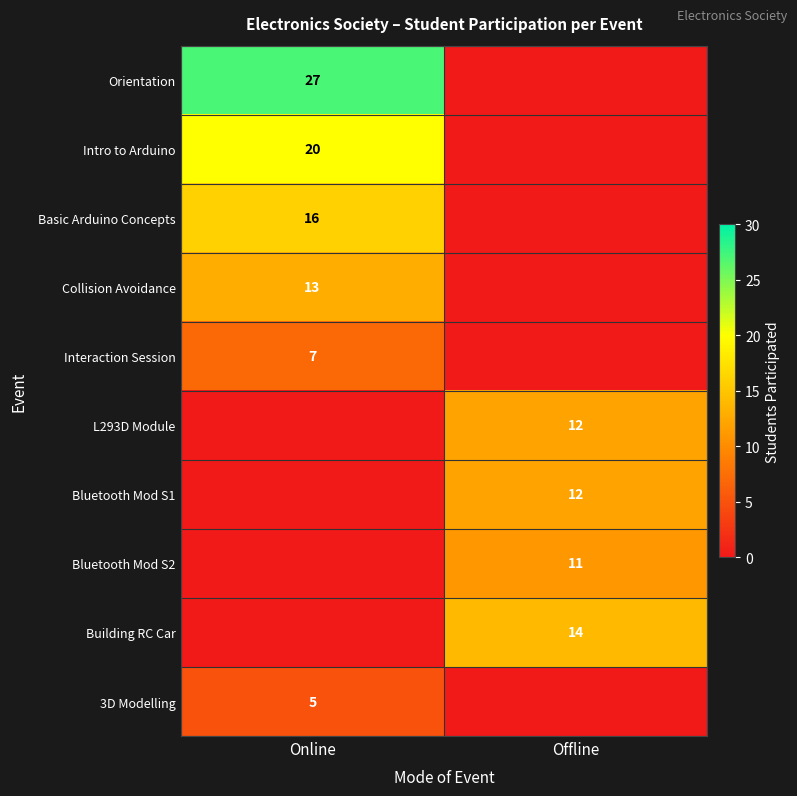

Is the value of Orientation at Online greater than the value of Bluetooth Mod S2 at Offline?

Yes